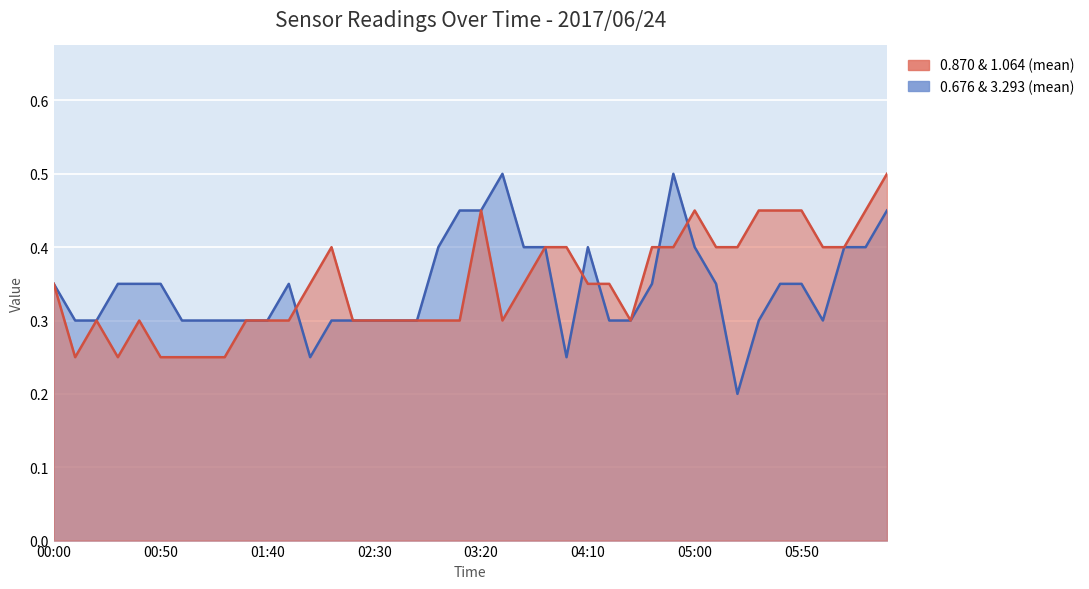

What is the sum of all 0.676 values?

15.6